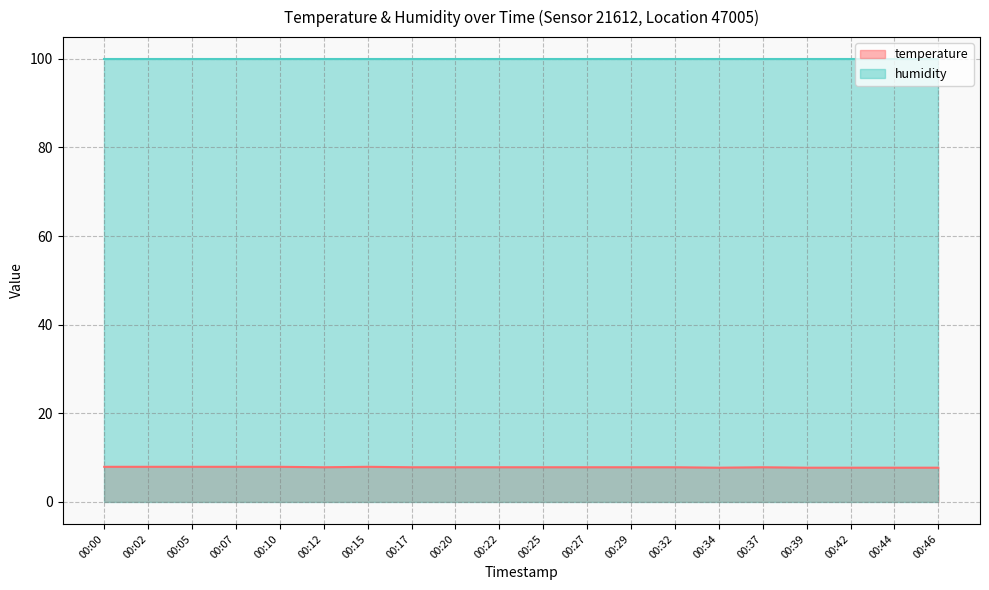

The value at 00:07 is 13.0. True or false?

False